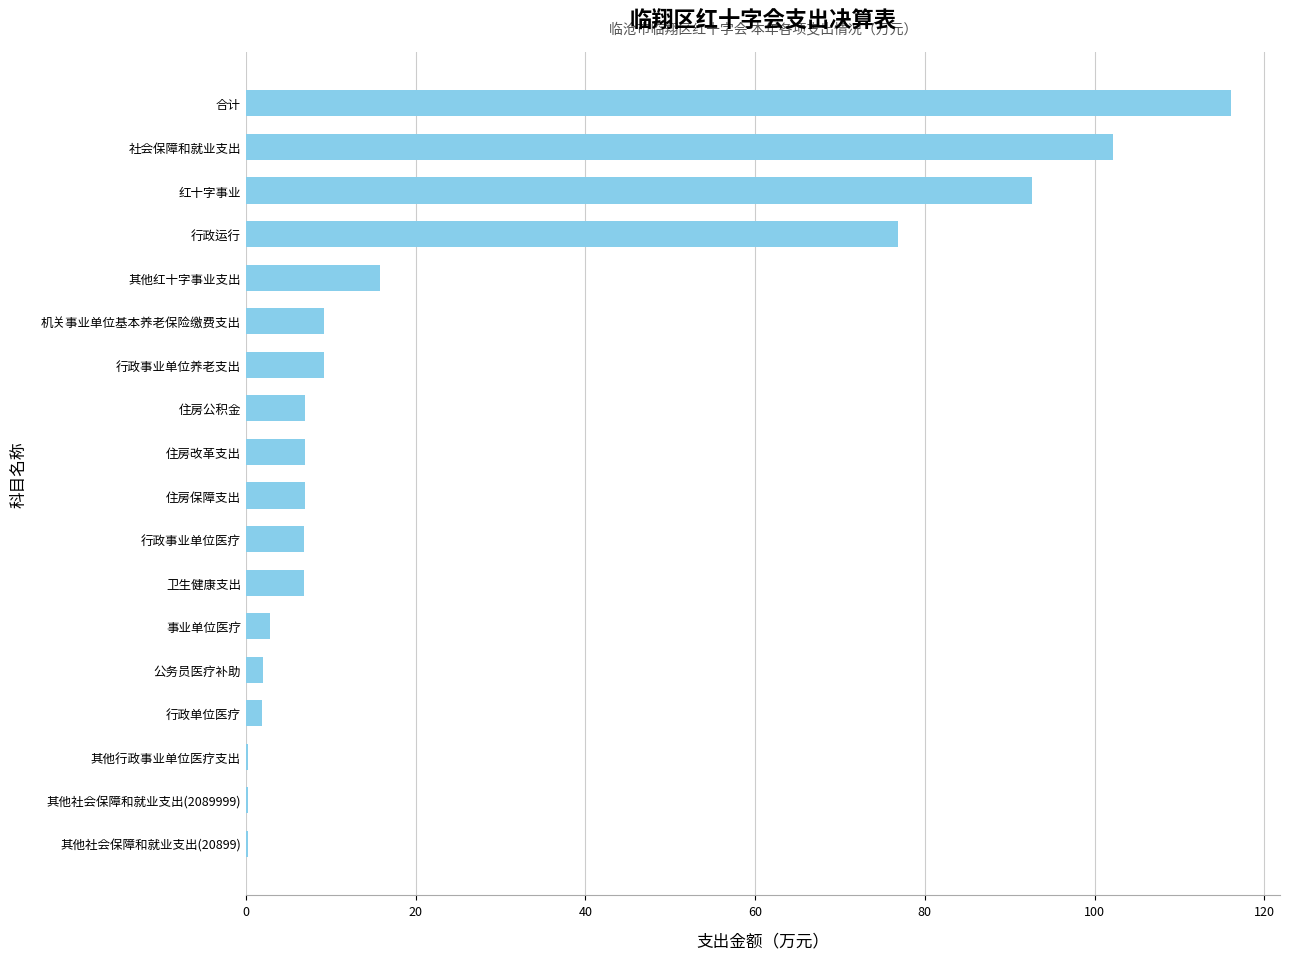

Between 其他社会保障和就业支出(20899) and 其他红十字事业支出, which is larger?

其他红十字事业支出